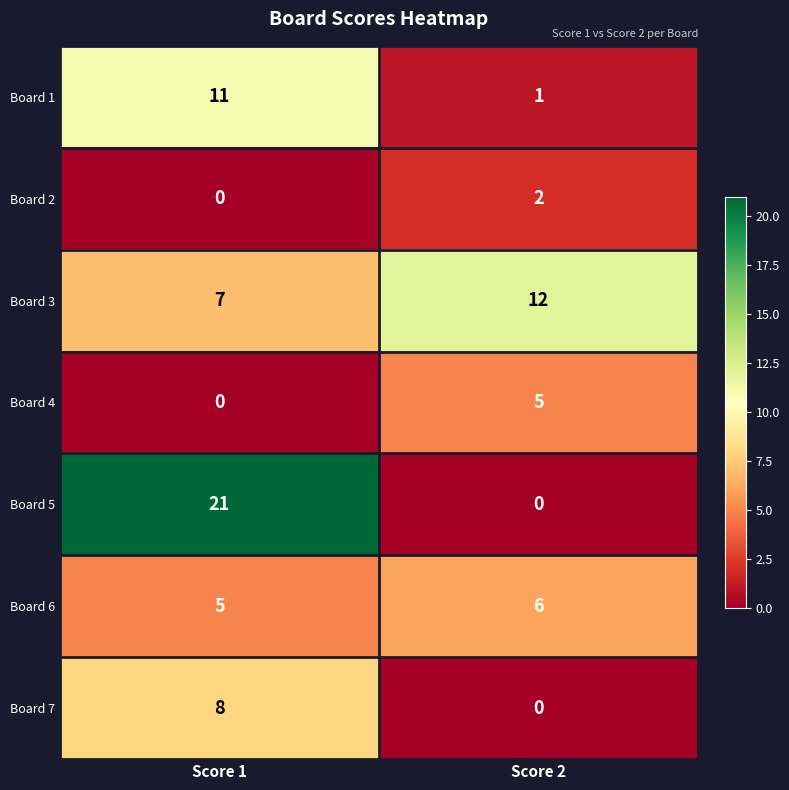

What is the sum of the Board 6 values at Score 2 and Score 1?

11